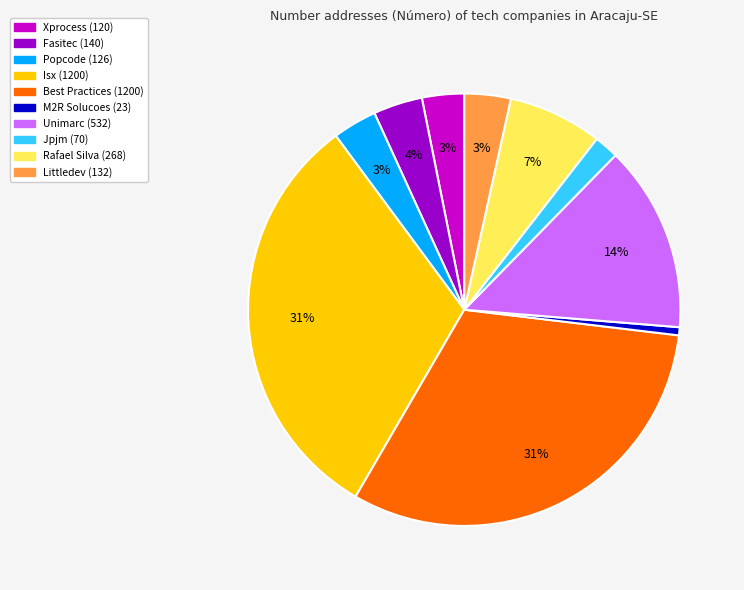

To the nearest percent, what is the average slice percentage?

10%